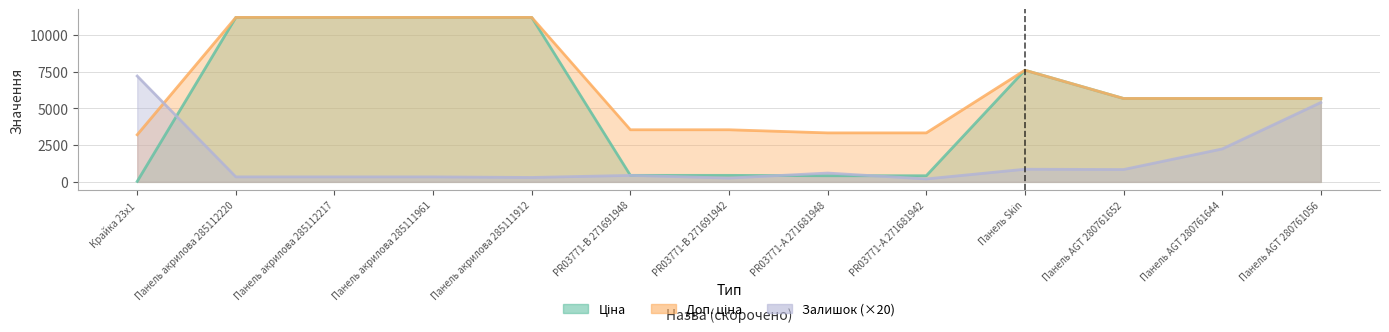

Reading left to right, extract all data points from this chart.

Ціна: 32.0	11188.2	11188.2	11188.2	11188.2	443.1	443.1	416.6	416.6	7596.5	5673.8	5673.8	5673.8
Доп. ціна: 3205.0	11188.2	11188.2	11188.2	11188.2	3545.0	3545.0	3332.5	3332.5	7596.5	5673.8	5673.8	5673.8
Залишок: 7200.0	340.0	340.0	340.0	300.0	440.0	260.0	600.0	200.0	860.0	840.0	2240.0	5400.0